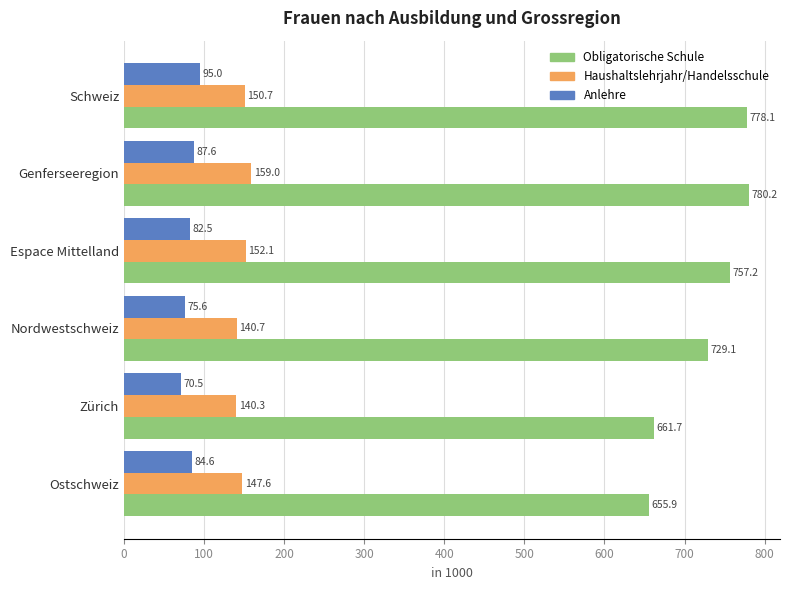

Is the value of Haushaltslehrjahr/Handelsschule at Nordwestschweiz greater than the value of Obligatorische Schule at Genferseeregion?

No